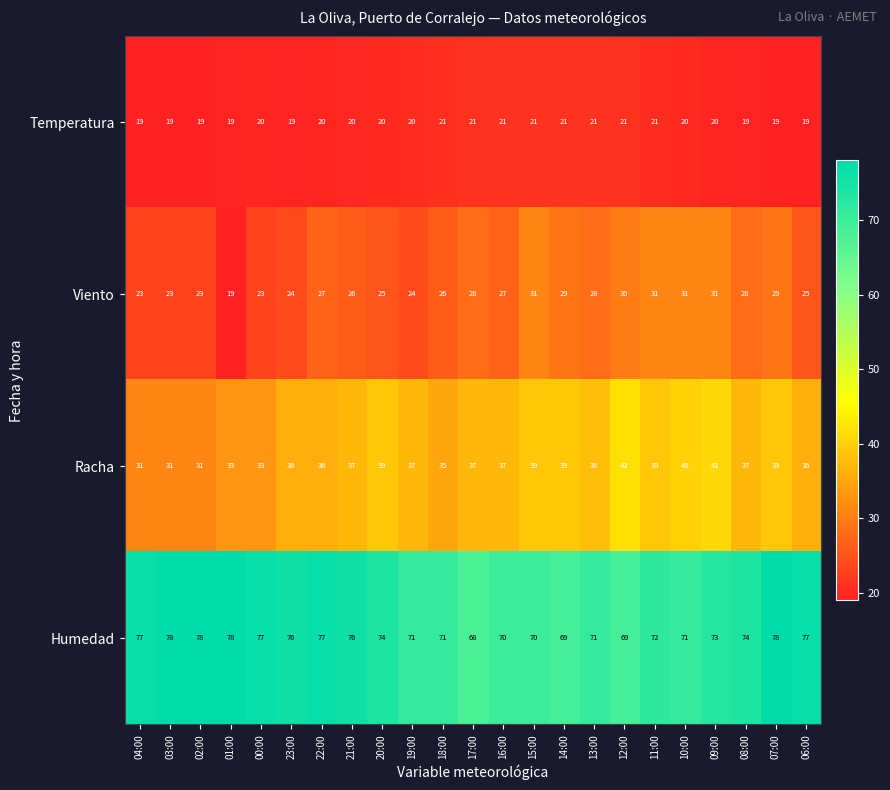

What is the greatest value displayed?

78